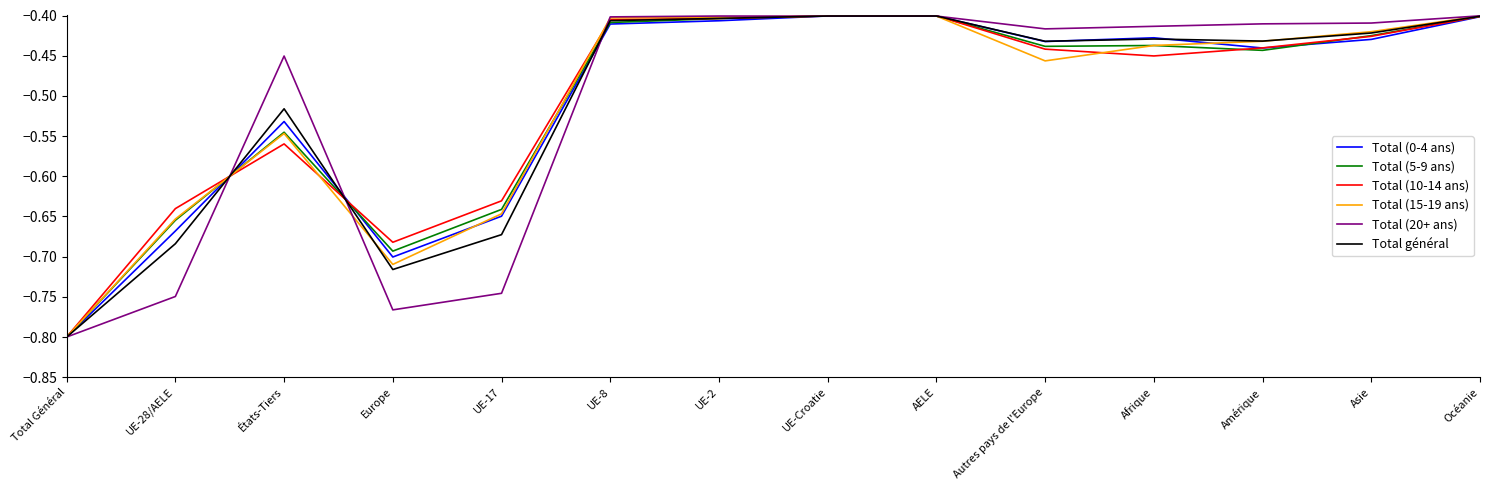

In Total (20+ ans), how many points are lower than both neighbors (excluding endpoints)?

3